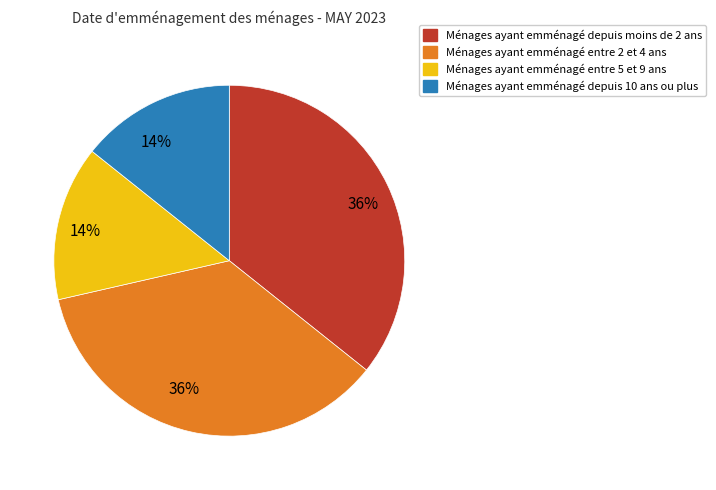

Is there a majority slice in this chart?

No